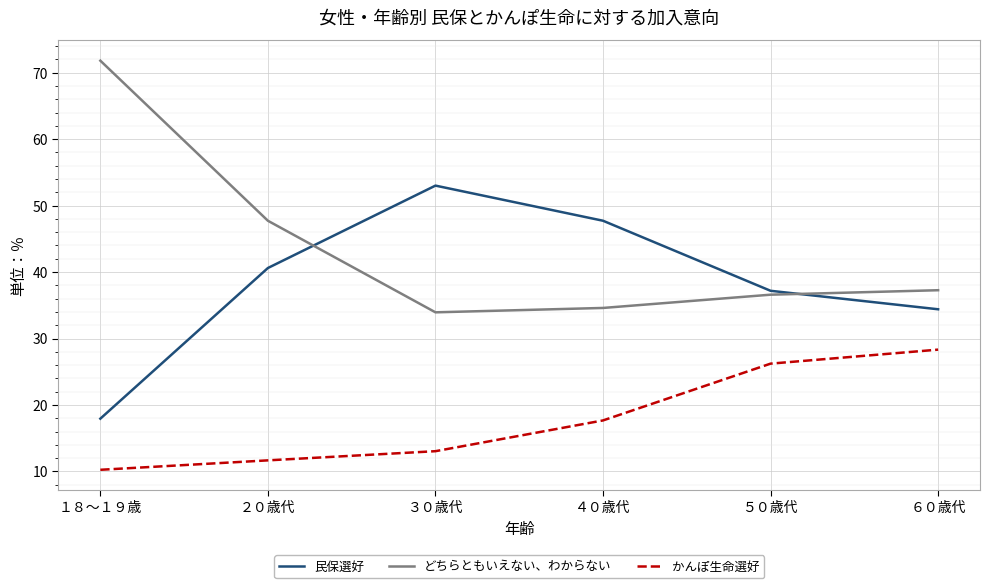

How many values in the かんぽ生命選好 series are below 17?

3